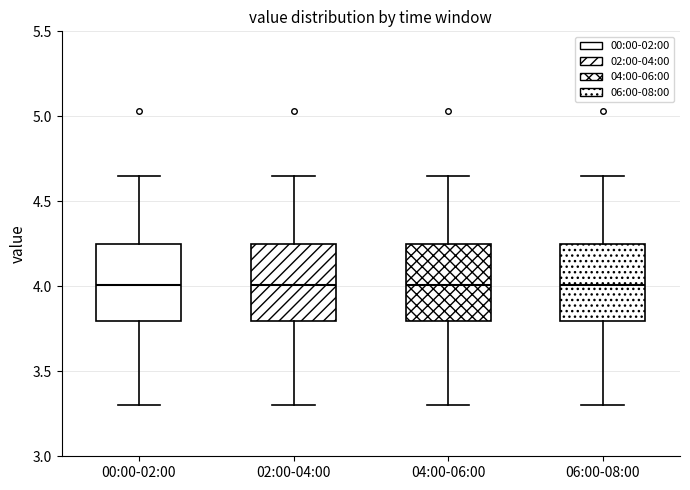

Where does the lower whisker of the box for 04:00-06:00 end on the y-axis? The values are not printed on the chart, so give them approximately, as read against the axis.

3.30